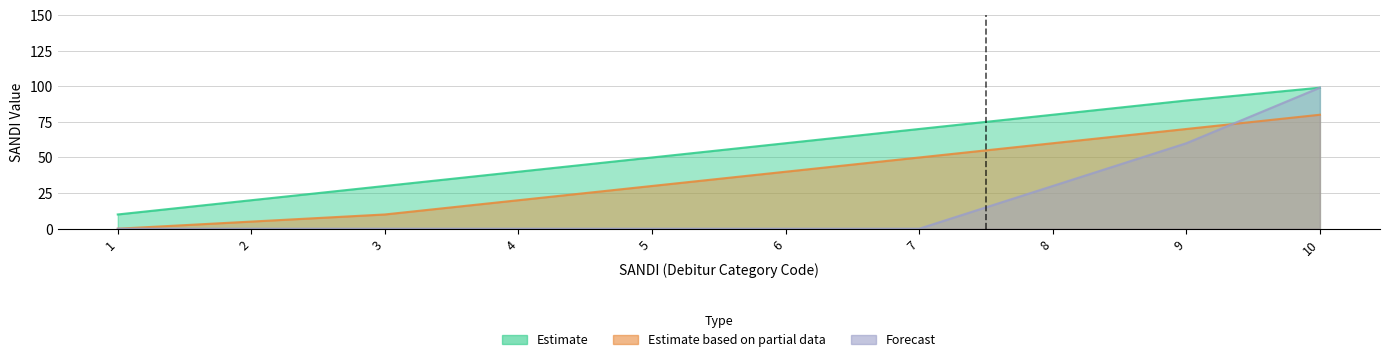

List the series in order of their peak value, highest first.

Estimate, Forecast, Estimate based on partial data